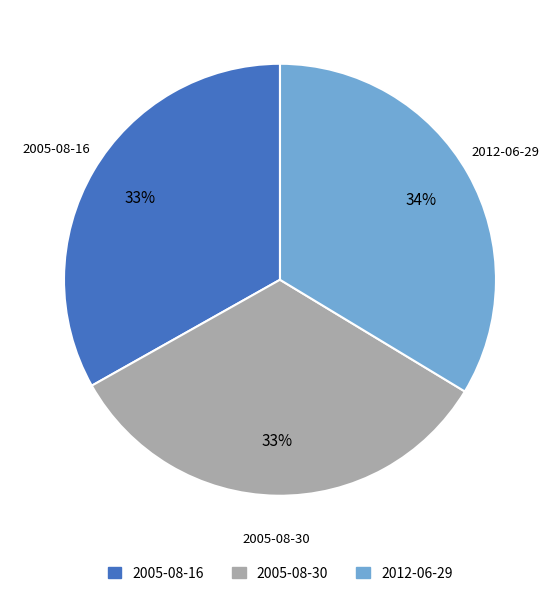

How many slices are in this pie chart?

3